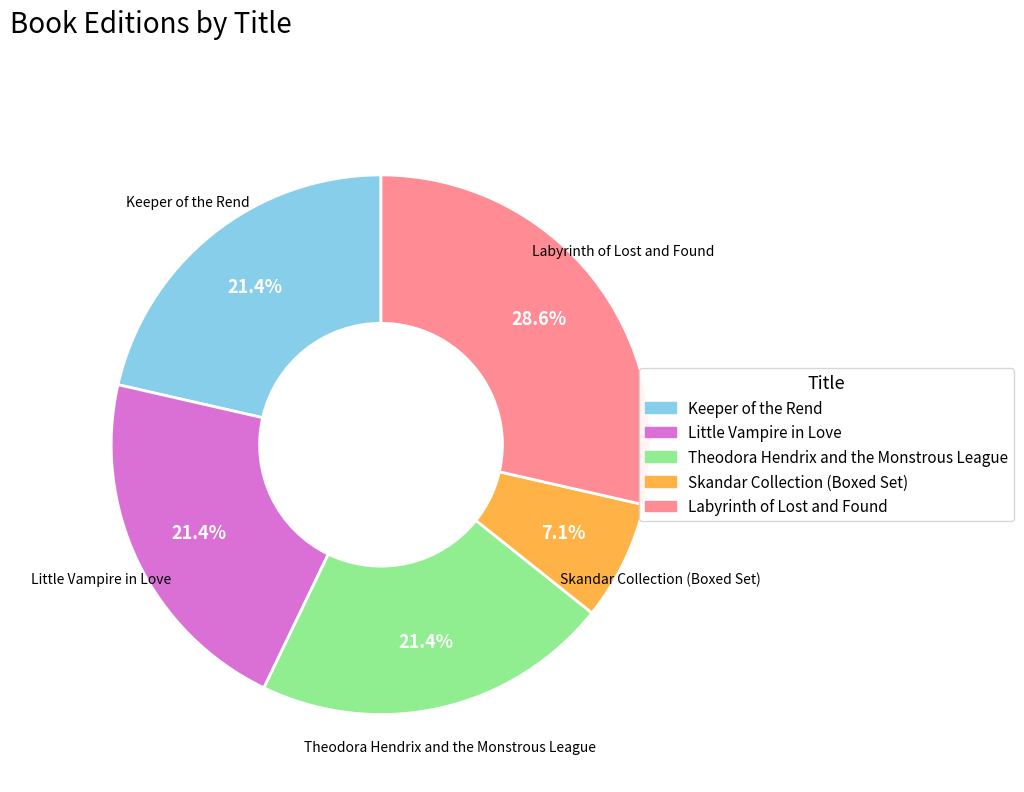

Is Skandar Collection (Boxed Set) the majority of the pie?

No